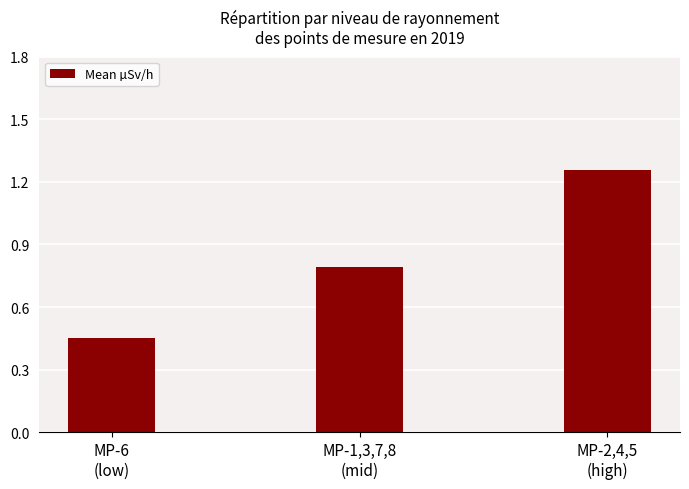

What position from the right is MP-2,4,5
(high)?

1